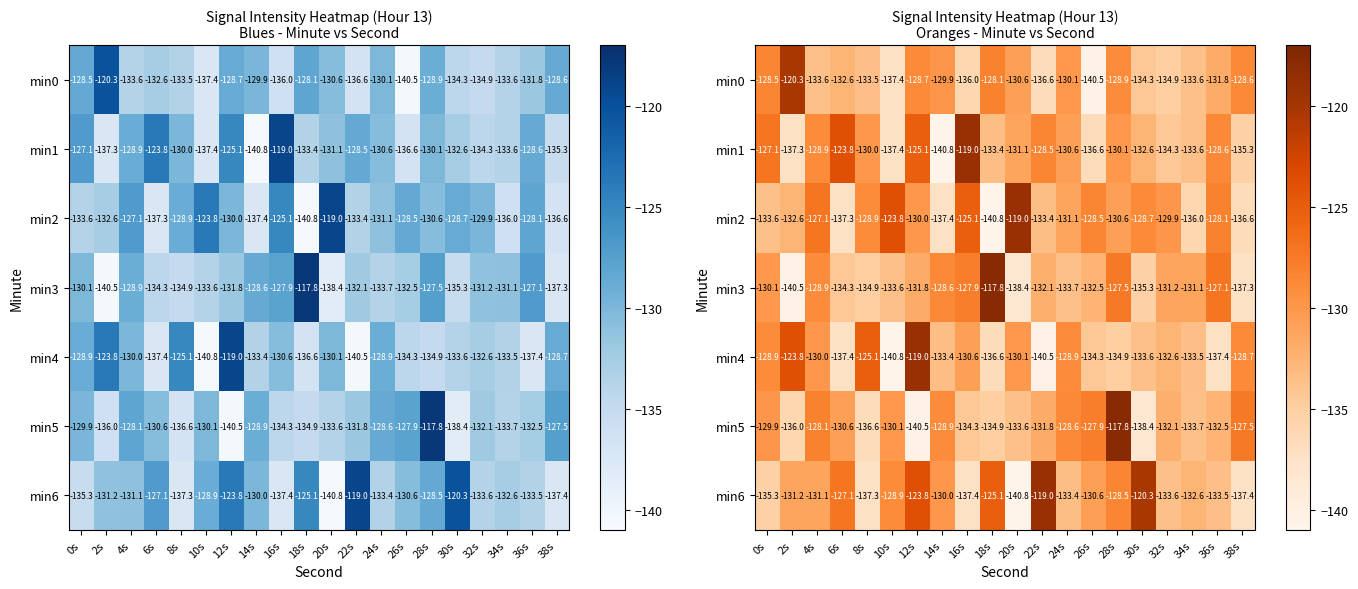

True or false: min4 has a value of -63.3 at 20s.

False